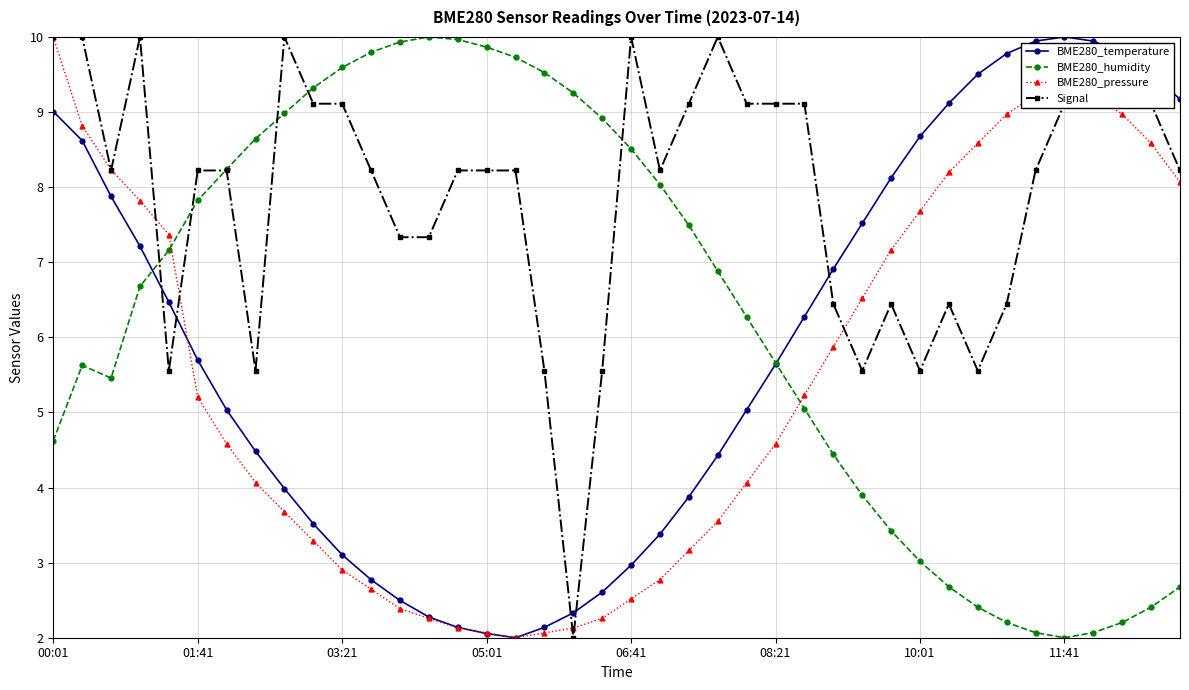

Which series ends up on top after the final intersection of BME280_temperature and Signal?

BME280_temperature